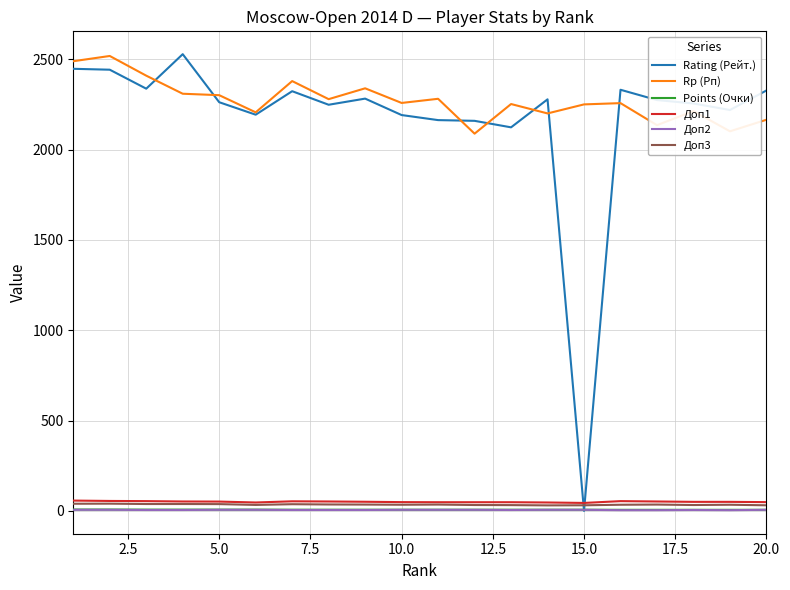

True or false: Rp (Рп) and Доп3 cross at least once.

False